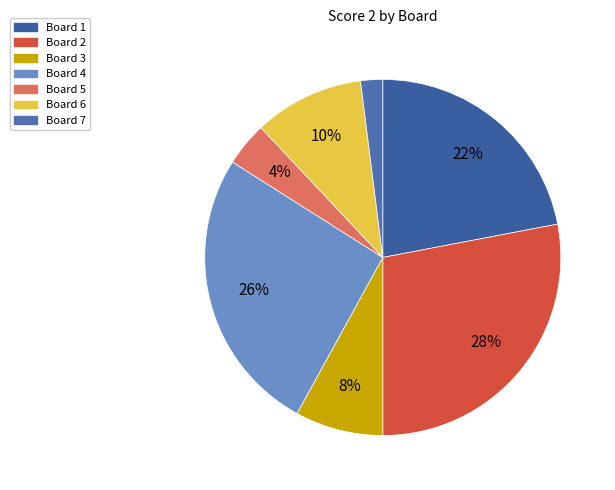

Combined, do Board 6 and Board 7 account for over 50%?

No